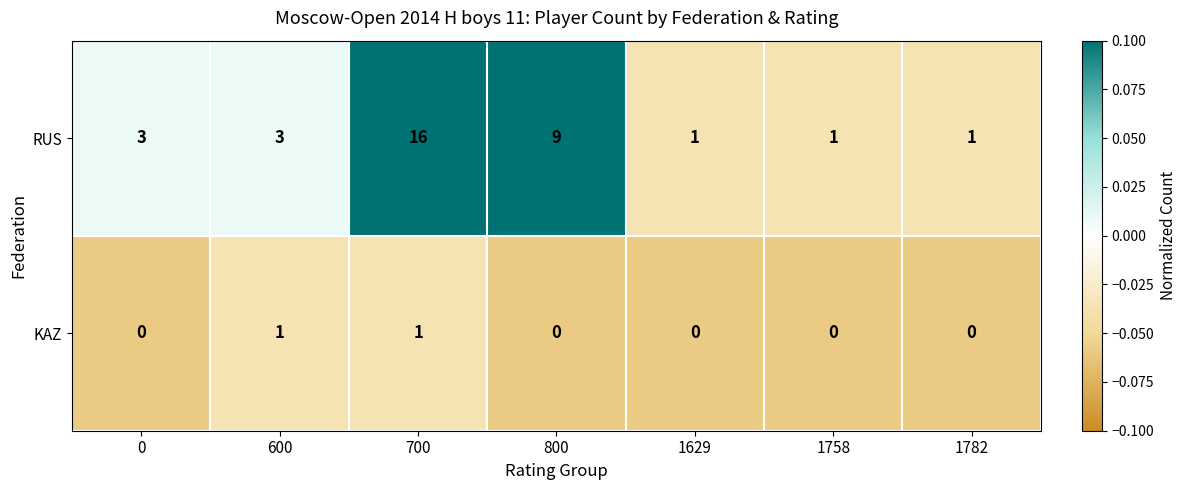

Is it true that KAZ equals 1 at 600?

True